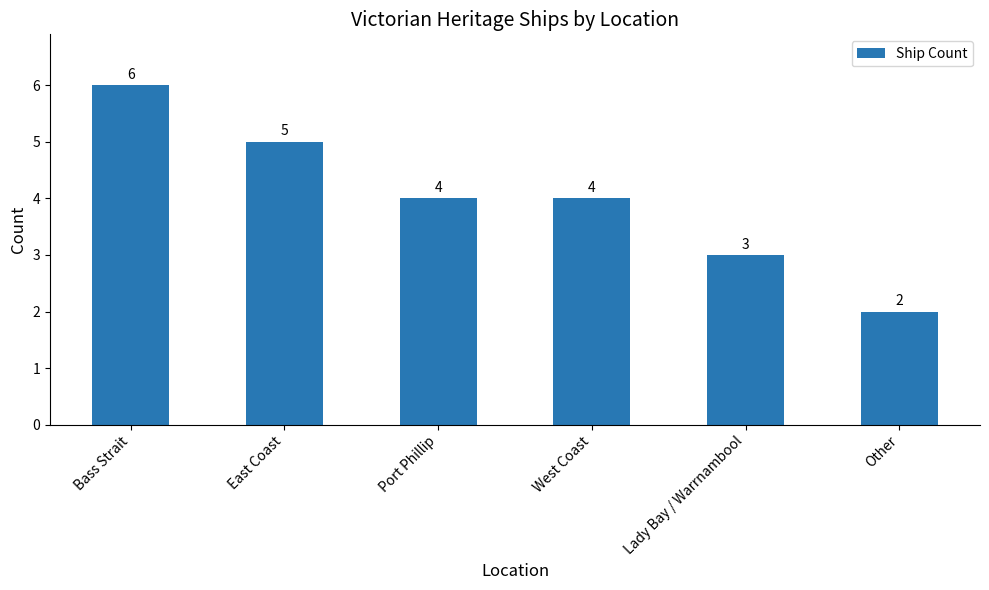

What is the average value?

4